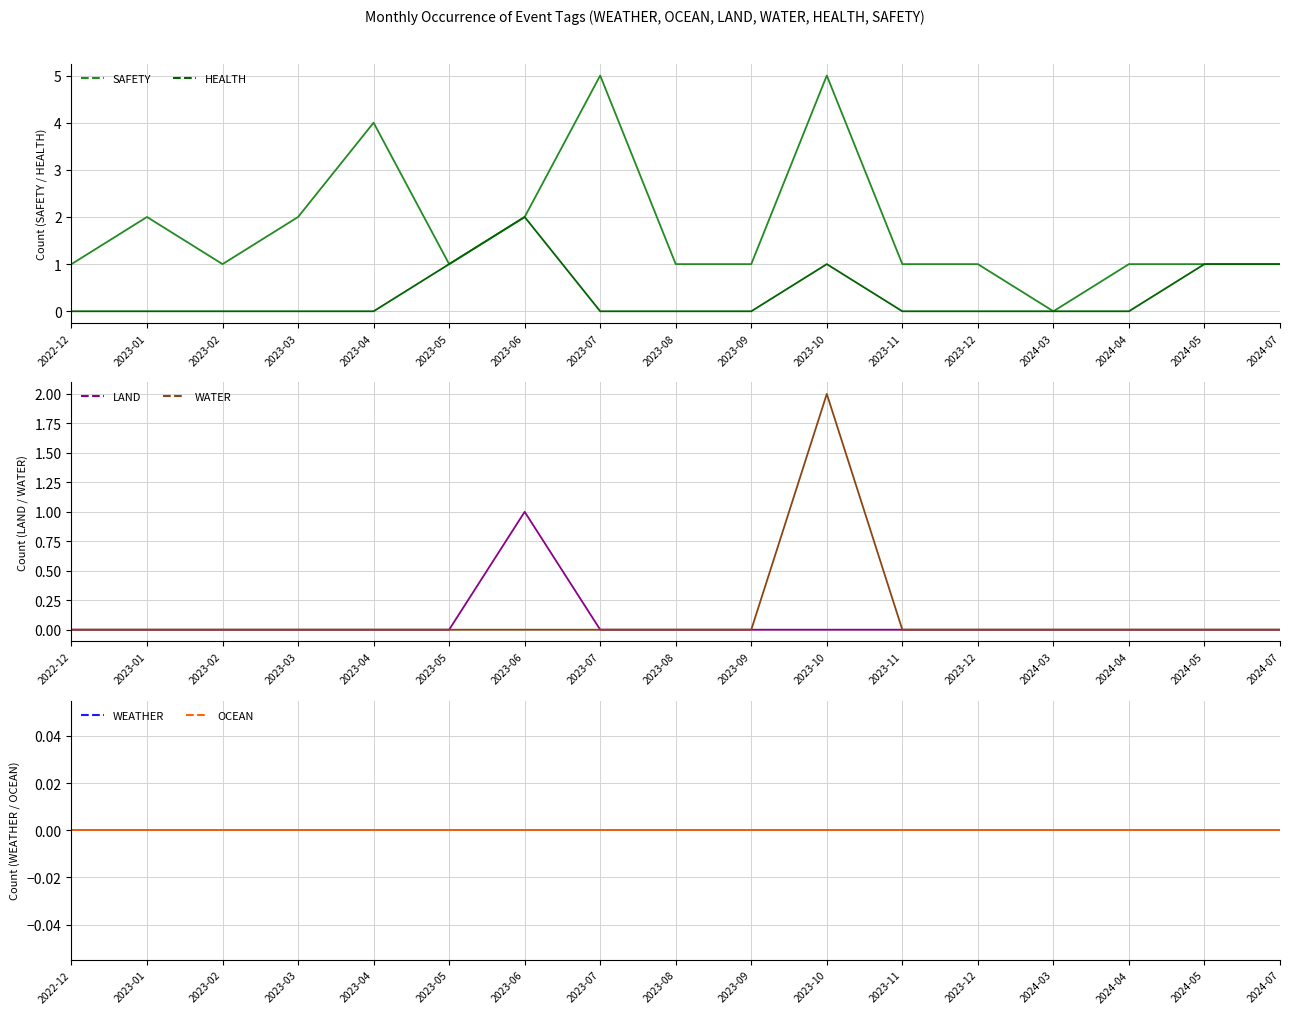

Reading left to right, list all the values displayed in this chart.

SAFETY: 2022-12=1	2023-01=2	2023-02=1	2023-03=2	2023-04=4	2023-05=1	2023-06=2	2023-07=5	2023-08=1	2023-09=1	2023-10=5	2023-11=1	2023-12=1	2024-03=0	2024-04=1	2024-05=1	2024-07=1
HEALTH: 2022-12=0	2023-01=0	2023-02=0	2023-03=0	2023-04=0	2023-05=1	2023-06=2	2023-07=0	2023-08=0	2023-09=0	2023-10=1	2023-11=0	2023-12=0	2024-03=0	2024-04=0	2024-05=1	2024-07=1
LAND: 2022-12=0	2023-01=0	2023-02=0	2023-03=0	2023-04=0	2023-05=0	2023-06=1	2023-07=0	2023-08=0	2023-09=0	2023-10=0	2023-11=0	2023-12=0	2024-03=0	2024-04=0	2024-05=0	2024-07=0
WATER: 2022-12=0	2023-01=0	2023-02=0	2023-03=0	2023-04=0	2023-05=0	2023-06=0	2023-07=0	2023-08=0	2023-09=0	2023-10=2	2023-11=0	2023-12=0	2024-03=0	2024-04=0	2024-05=0	2024-07=0
WEATHER: 2022-12=0	2023-01=0	2023-02=0	2023-03=0	2023-04=0	2023-05=0	2023-06=0	2023-07=0	2023-08=0	2023-09=0	2023-10=0	2023-11=0	2023-12=0	2024-03=0	2024-04=0	2024-05=0	2024-07=0
OCEAN: 2022-12=0	2023-01=0	2023-02=0	2023-03=0	2023-04=0	2023-05=0	2023-06=0	2023-07=0	2023-08=0	2023-09=0	2023-10=0	2023-11=0	2023-12=0	2024-03=0	2024-04=0	2024-05=0	2024-07=0